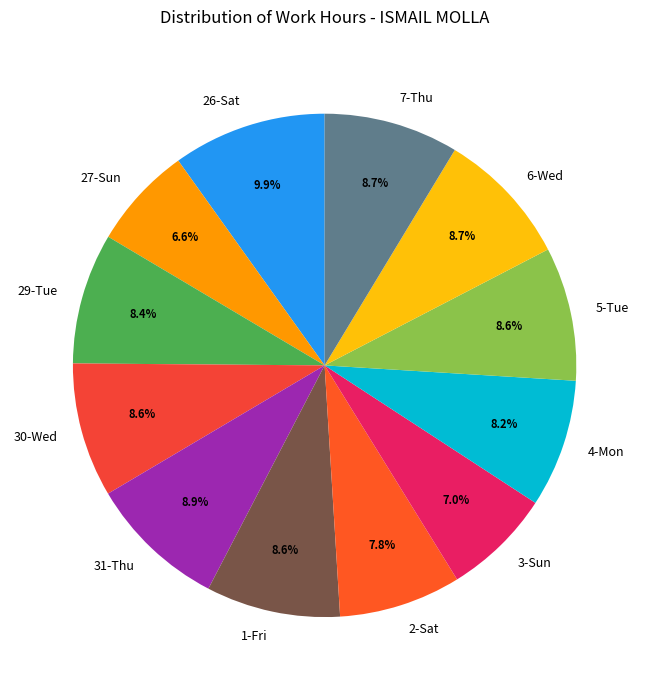

How many segments does this pie chart have?

12